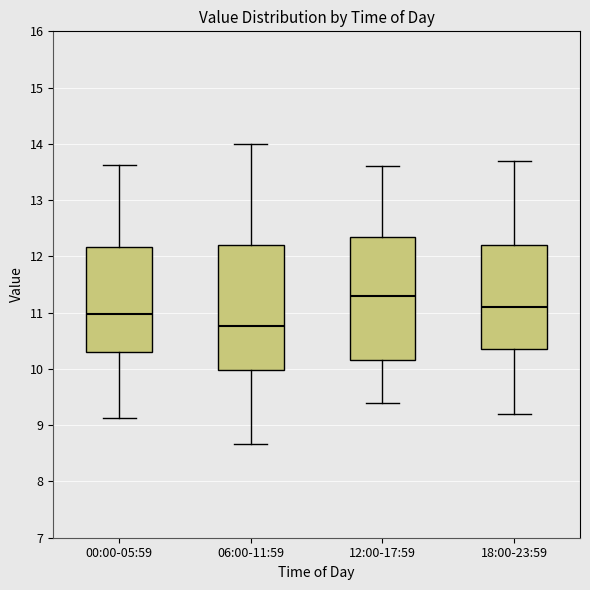

Reading left to right, read every box against the y-axis: the position of its median line, the range the box covers, and the ends of its whiskers. The values are not printed on the chart, so give them approximately, as read against the axis.

00:00-05:59: median 11.0, box 10.3 to 12.2, whiskers 9.1 to 13.6
06:00-11:59: median 10.8, box 10.0 to 12.2, whiskers 8.7 to 14.0
12:00-17:59: median 11.3, box 10.2 to 12.4, whiskers 9.4 to 13.6
18:00-23:59: median 11.1, box 10.4 to 12.2, whiskers 9.2 to 13.7